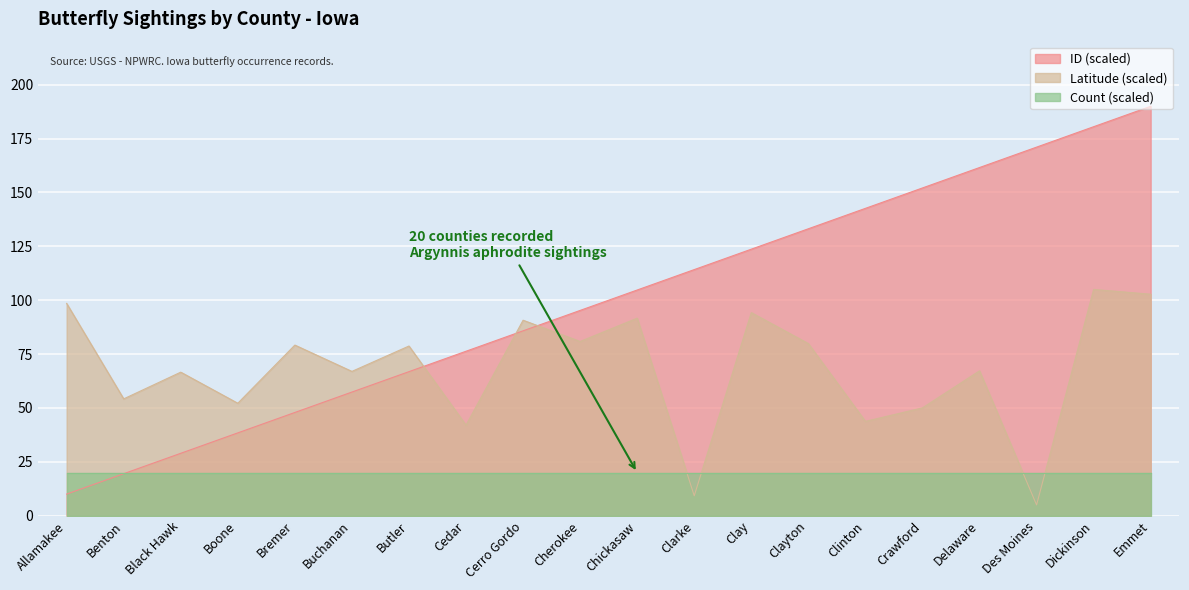

At which label does Latitude reach its peak?

Dickinson